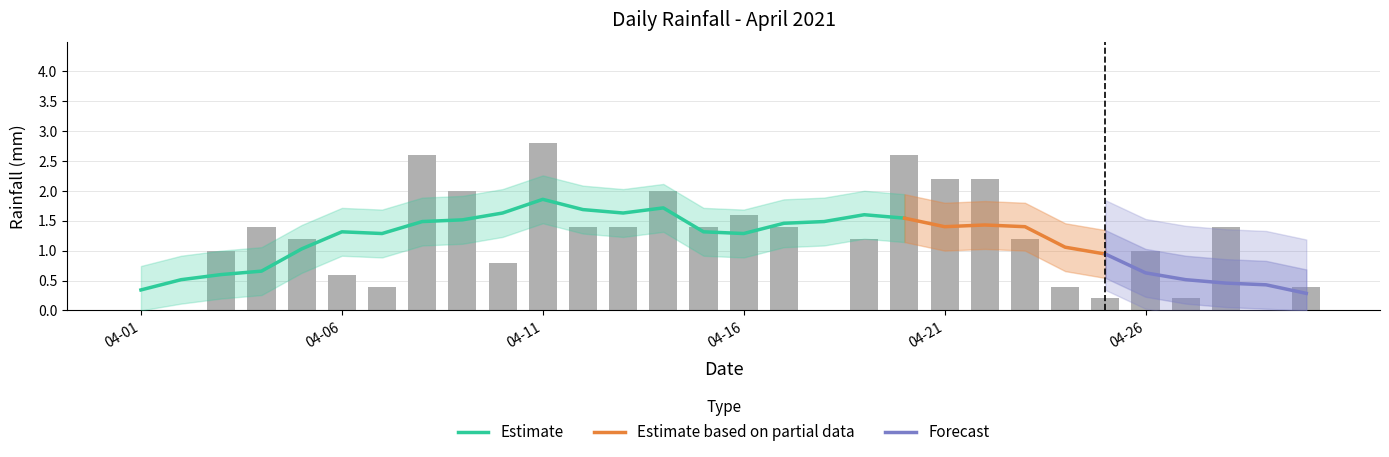

True or false: the data shows 2.0 at 2021-04-09.

True